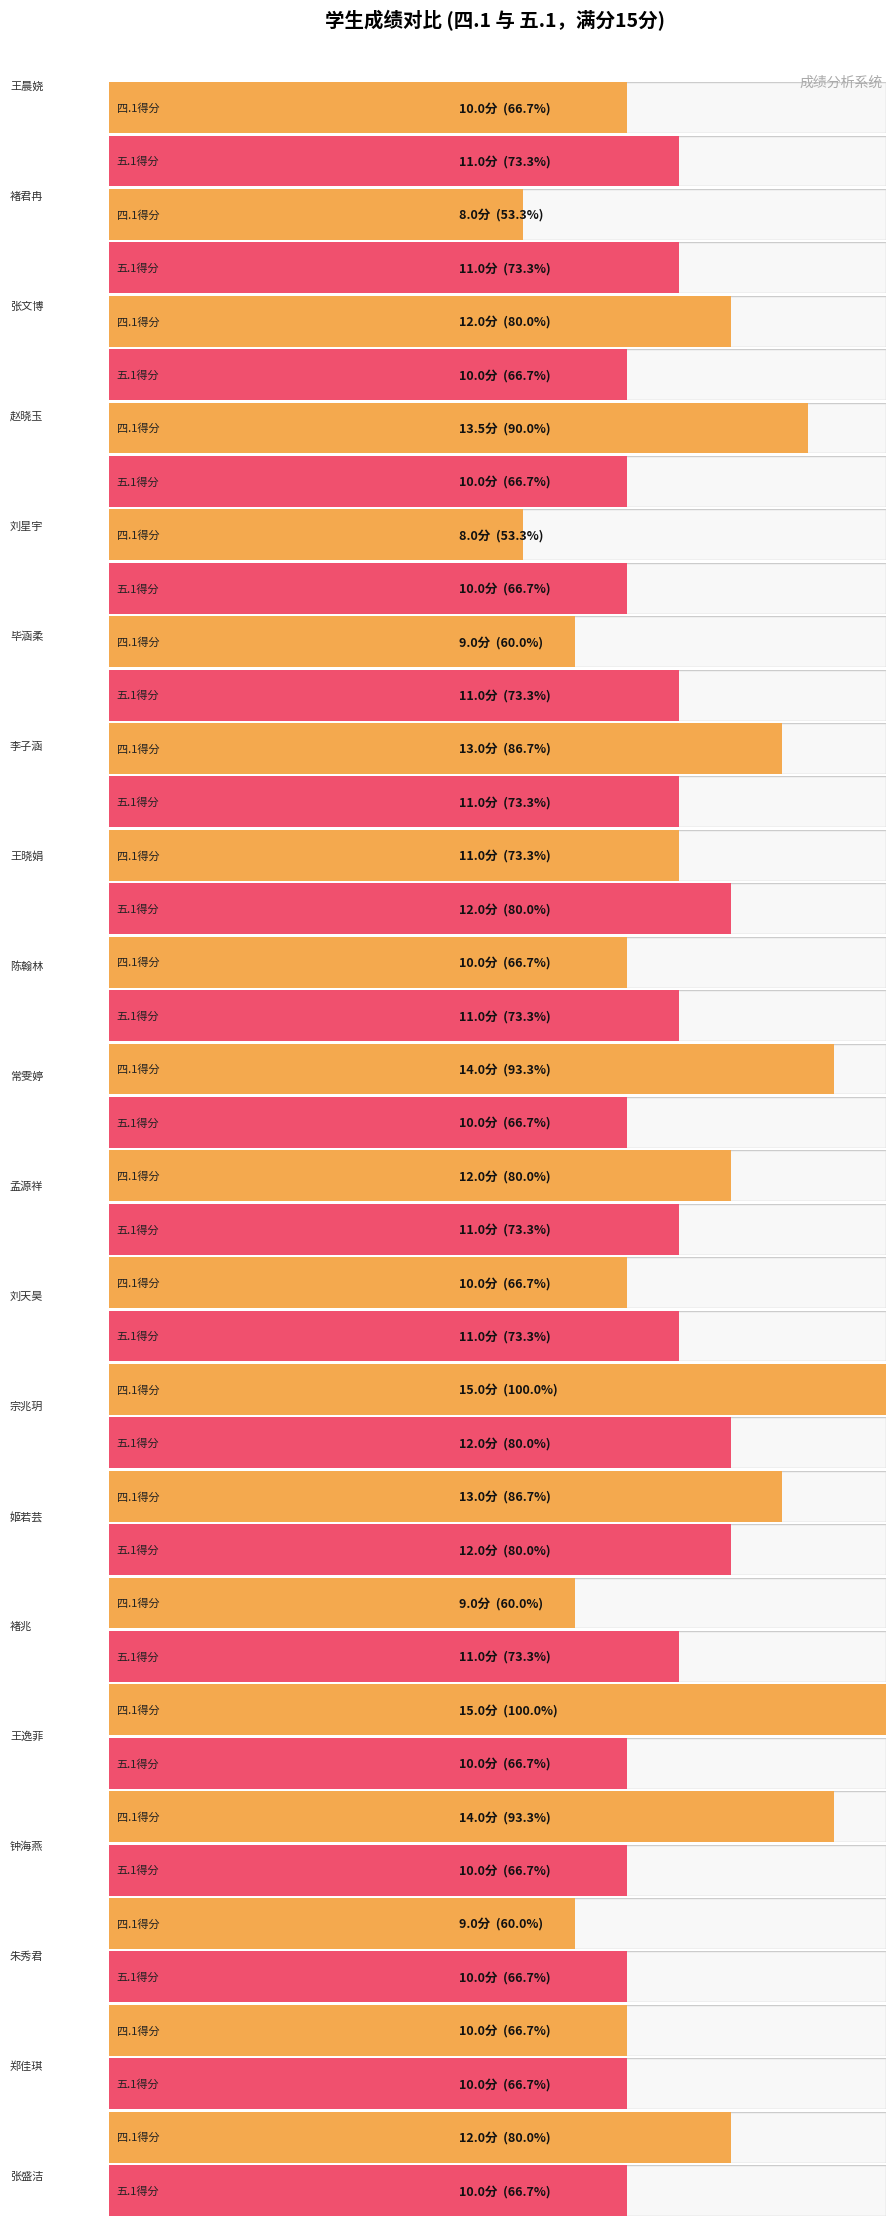

How many data points in 四.1(15分) are above 12?

7